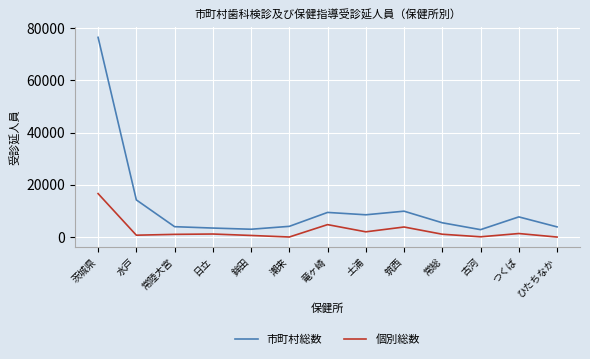

Is the value of 市町村総数 at 茨城県 greater than the value of 個別総数 at 常総?

Yes